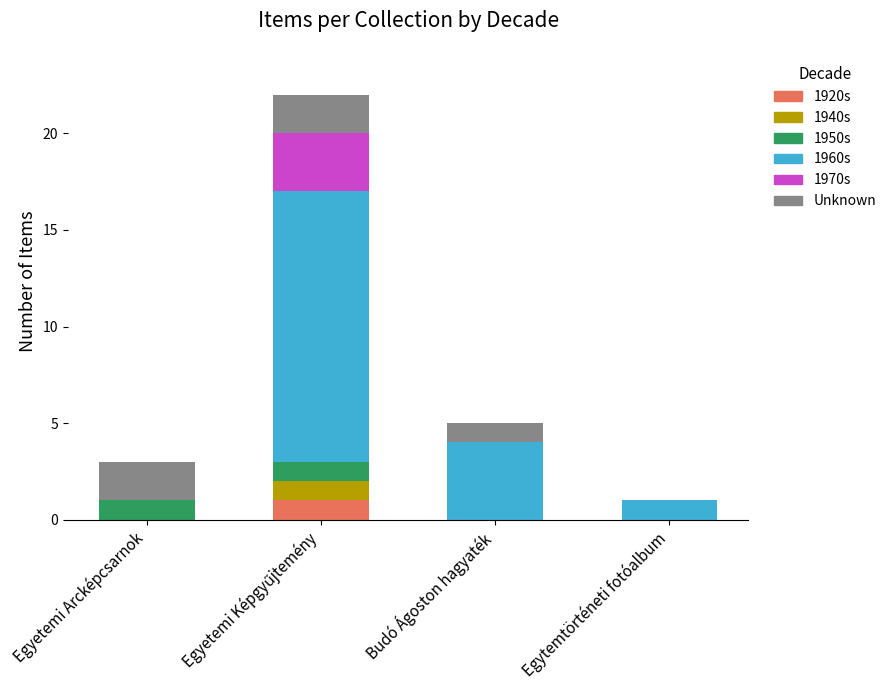

What is the total value across all series at Budó Ágoston hagyaték?

5